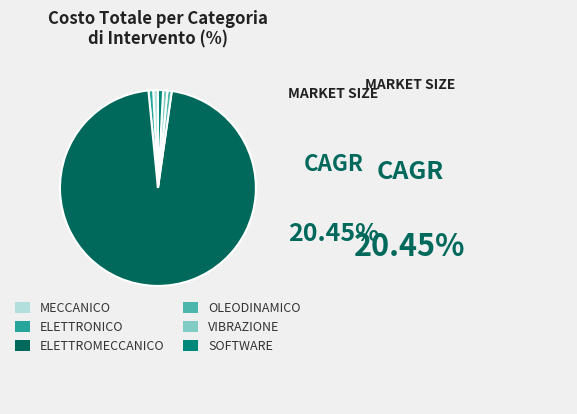

Is there a majority slice in this chart?

Yes